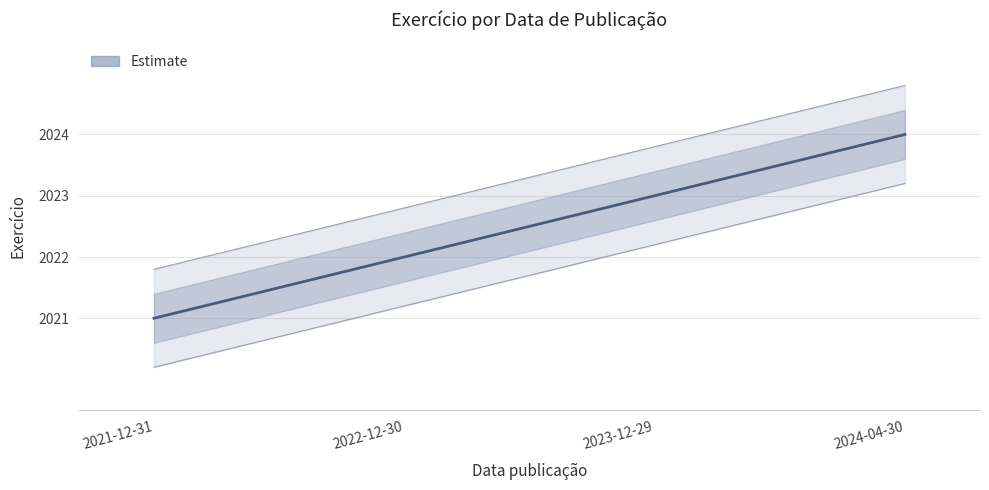

List the labels in order of value, largest first.

2024-04-30, 2023-12-29, 2022-12-30, 2021-12-31